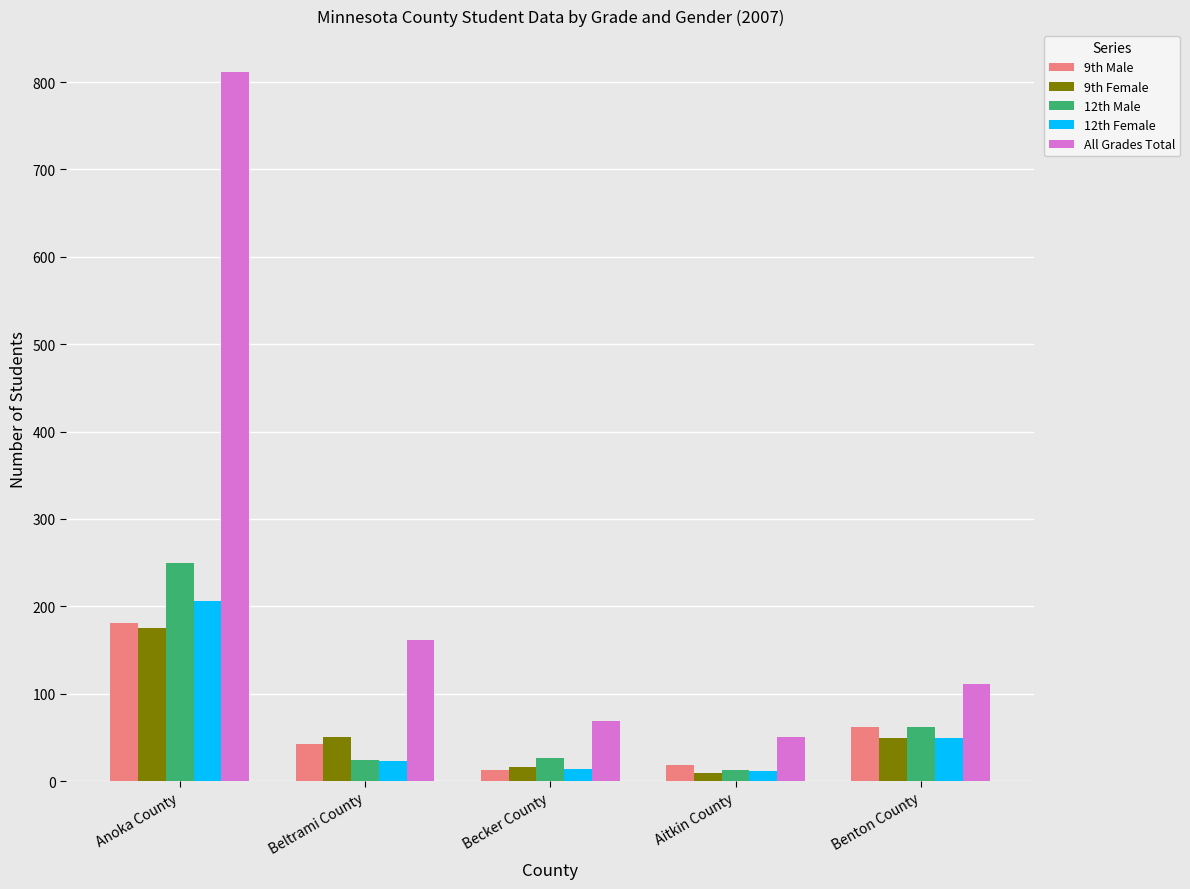

What is the difference between the maximum and second lowest values in the 9th Male series?

163